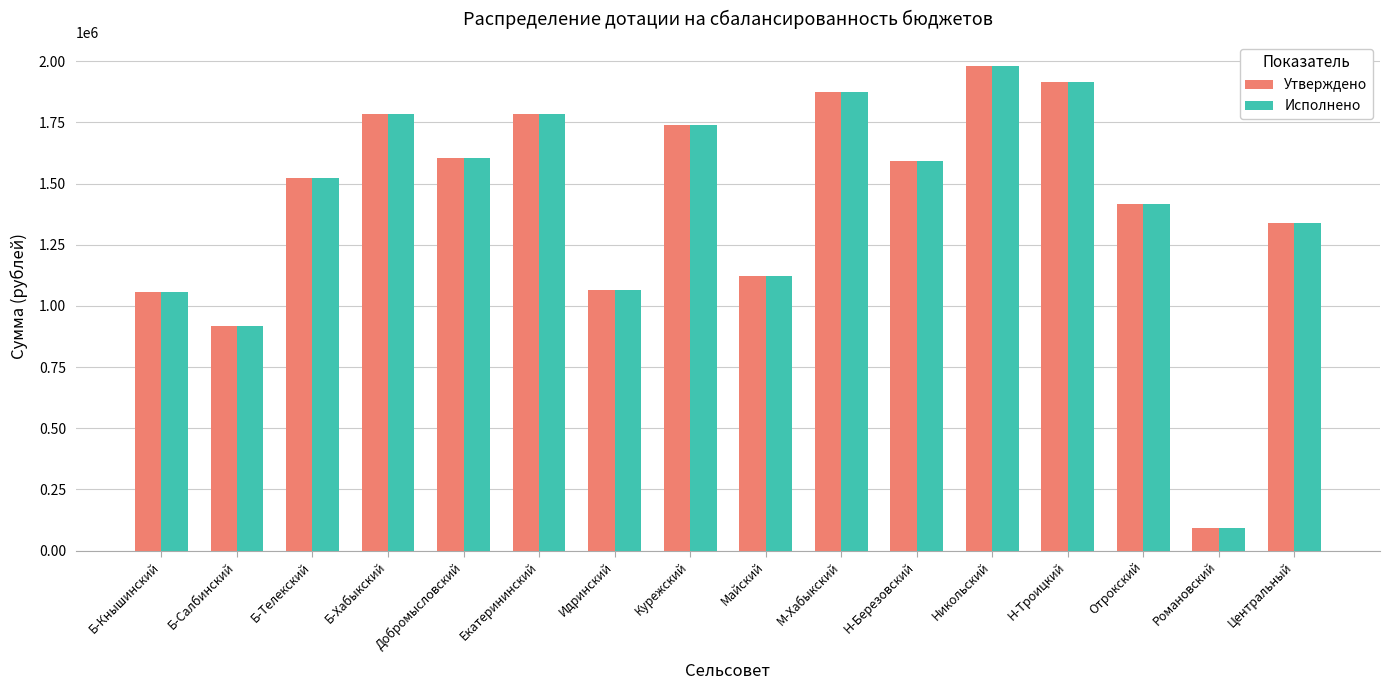

What is the difference between the maximum and minimum values in the Исполнено series?

1886604.6